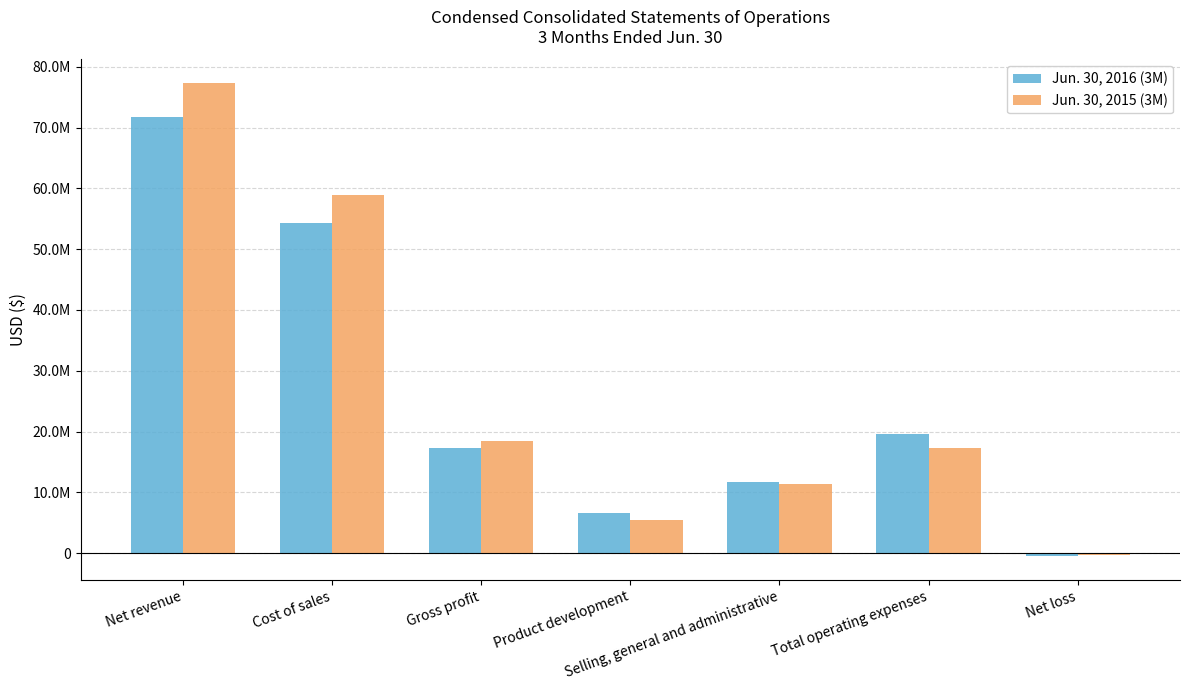

Are the bars grouped side by side (vs. stacked)?

Yes